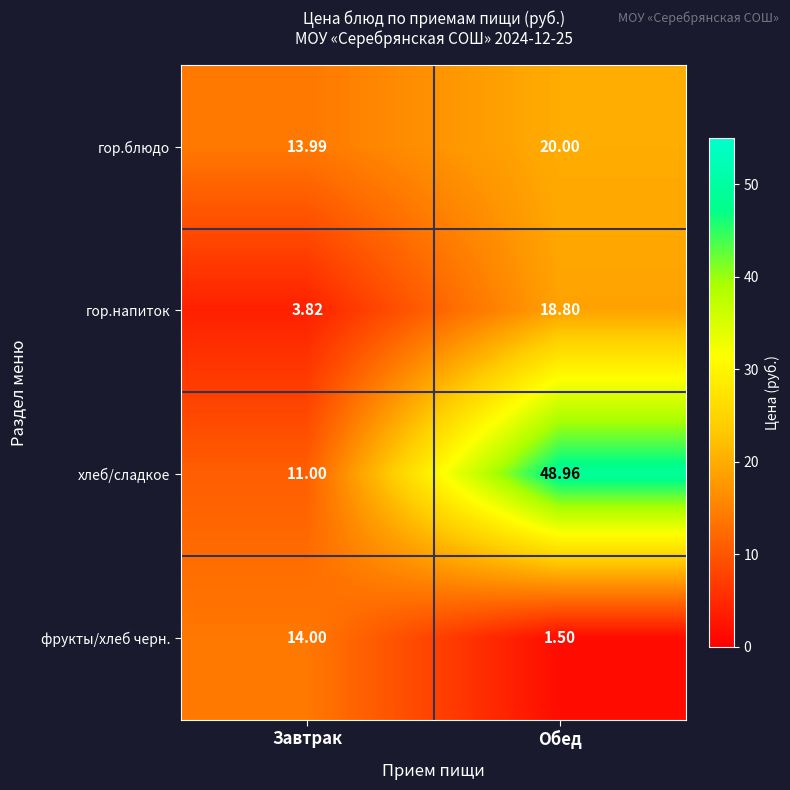

Which series has the largest total across all categories?

хлеб/сладкое